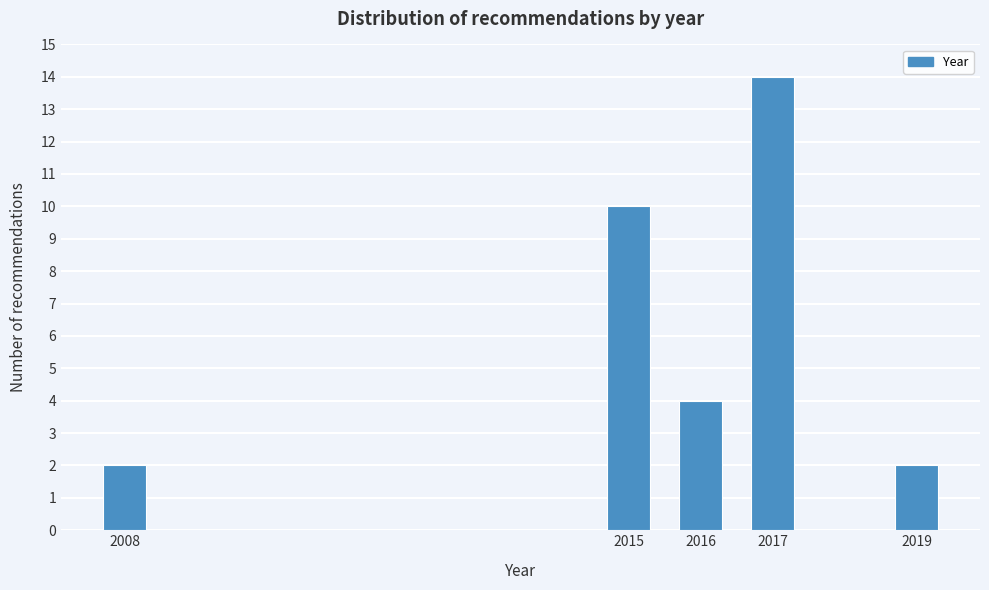

Reading right to left, what are all the values shown in this chart?

2	14	4	10	2